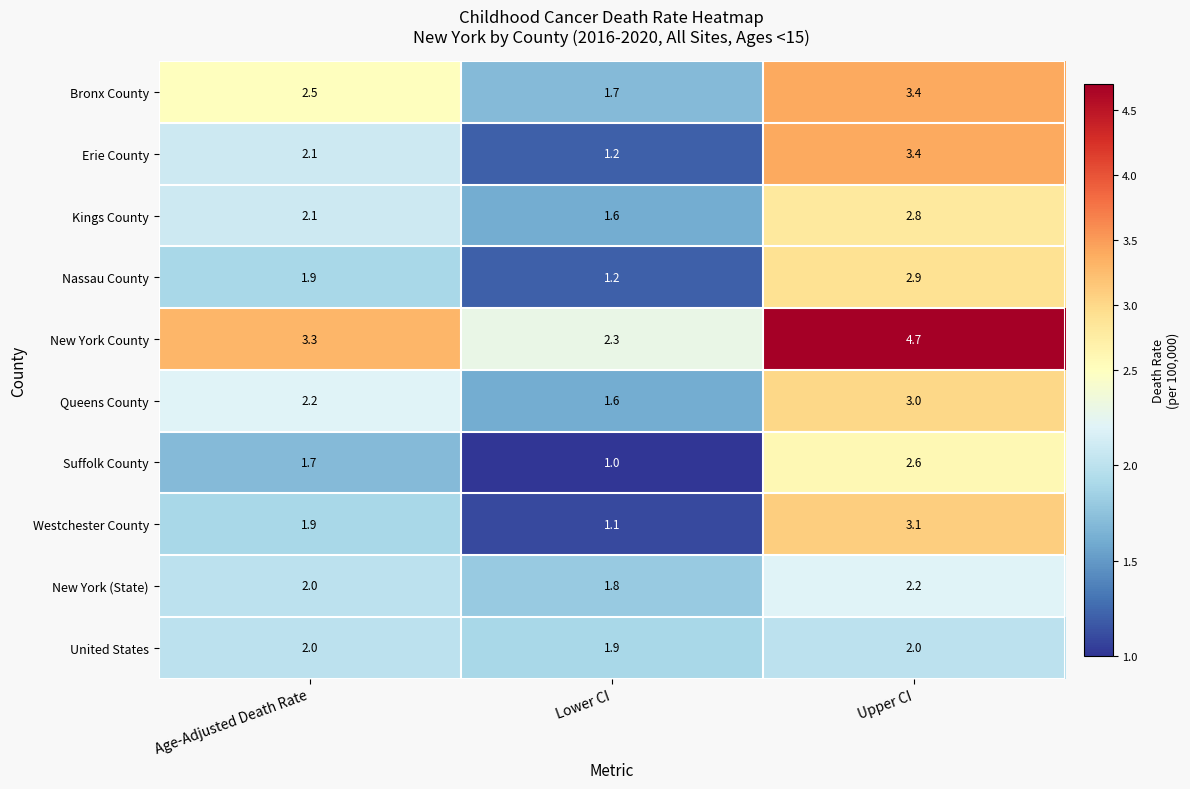

What is the approximate value of Bronx County at Lower CI?

1.7